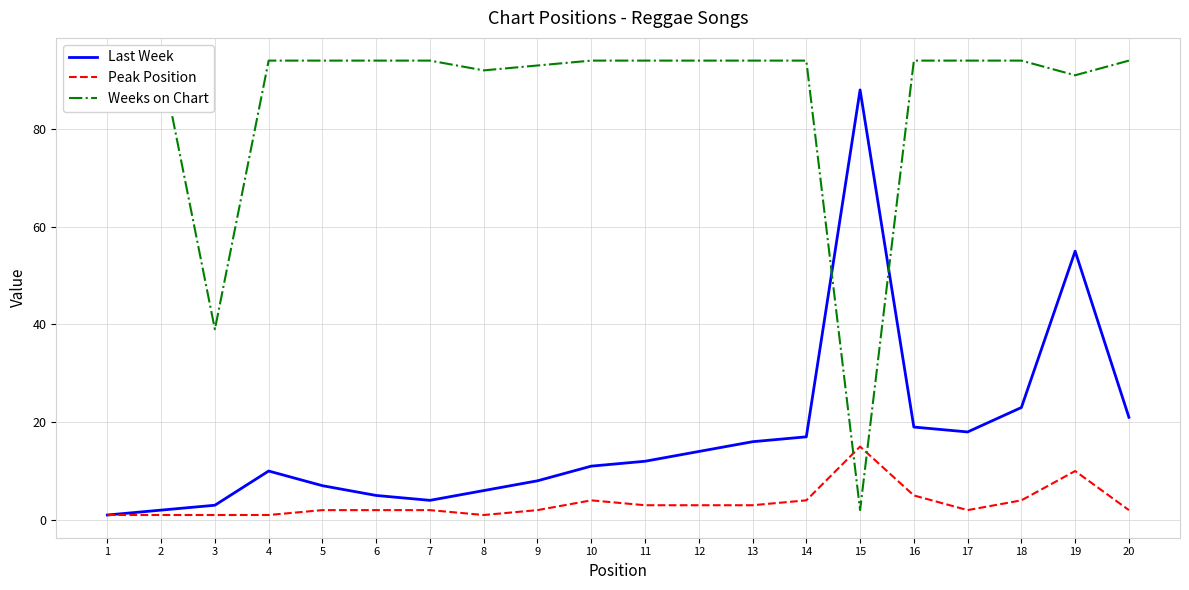

True or false: Last Week and Peak Position cross at least once.

False